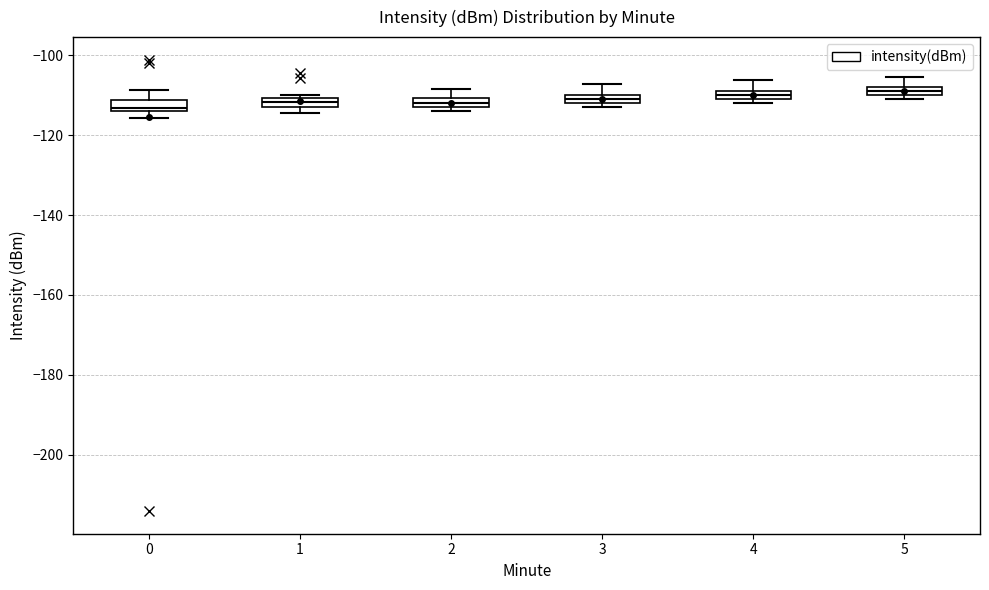

Where is the upper edge of the box at x = 3 on the y-axis? The values are not printed on the chart, so give them approximately, as read against the axis.

-110